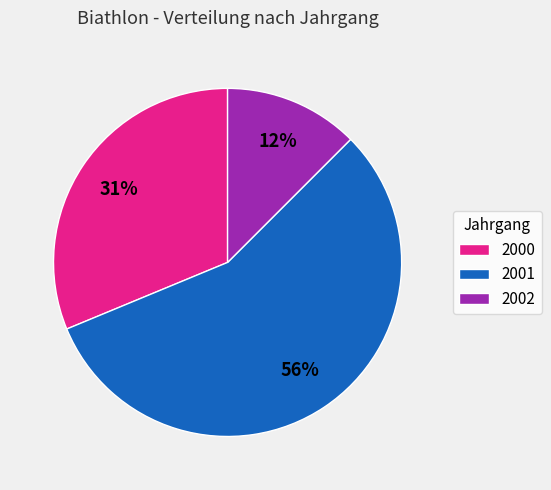

How many slices are in this pie chart?

3